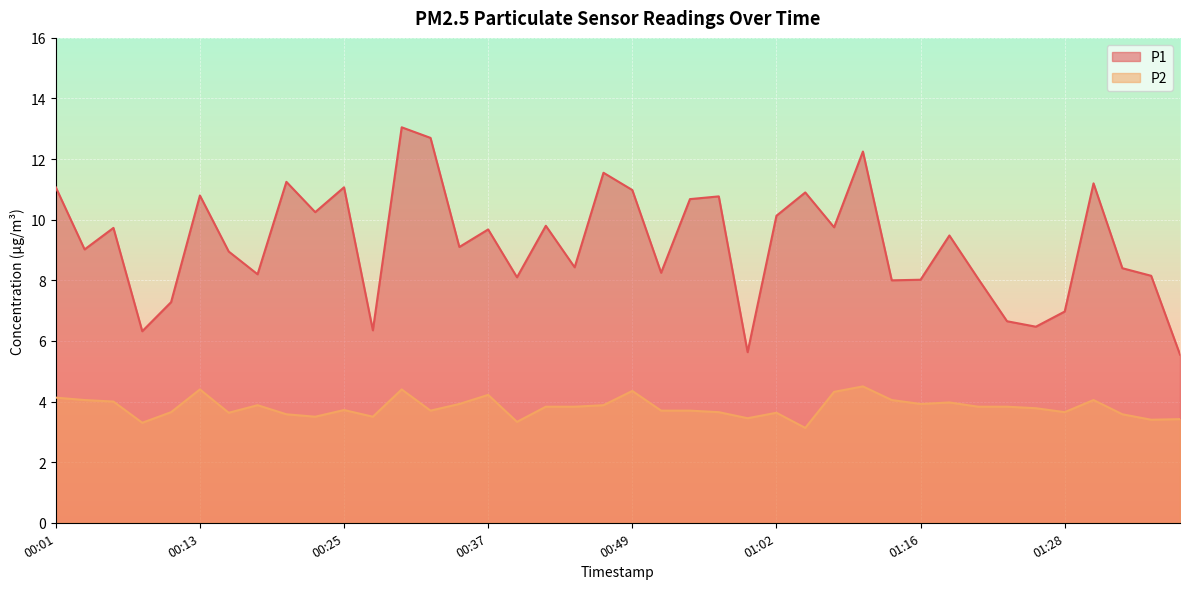

Which series has the widest spread of values?

P1